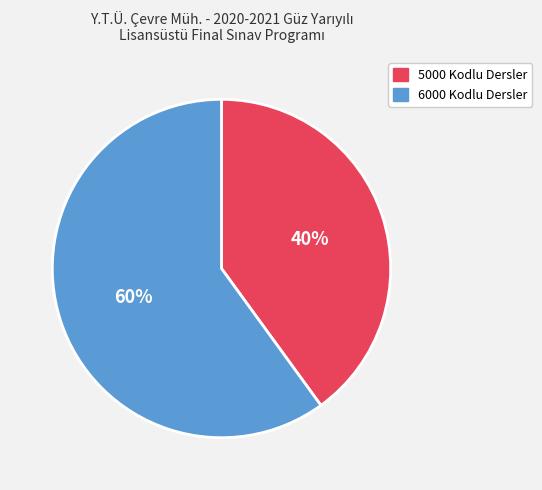

To the nearest percent, what is the difference between the 6000 Kodlu Dersler and 5000 Kodlu Dersler slice percentages?

20%